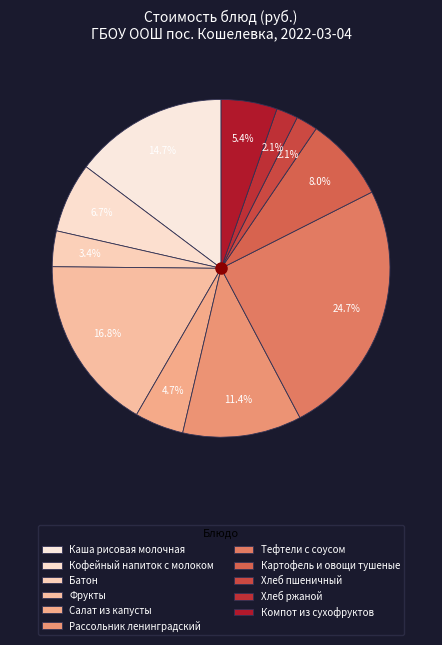

To the nearest percent, what percentage of the pie is Картофель и овощи тушеные?

8%